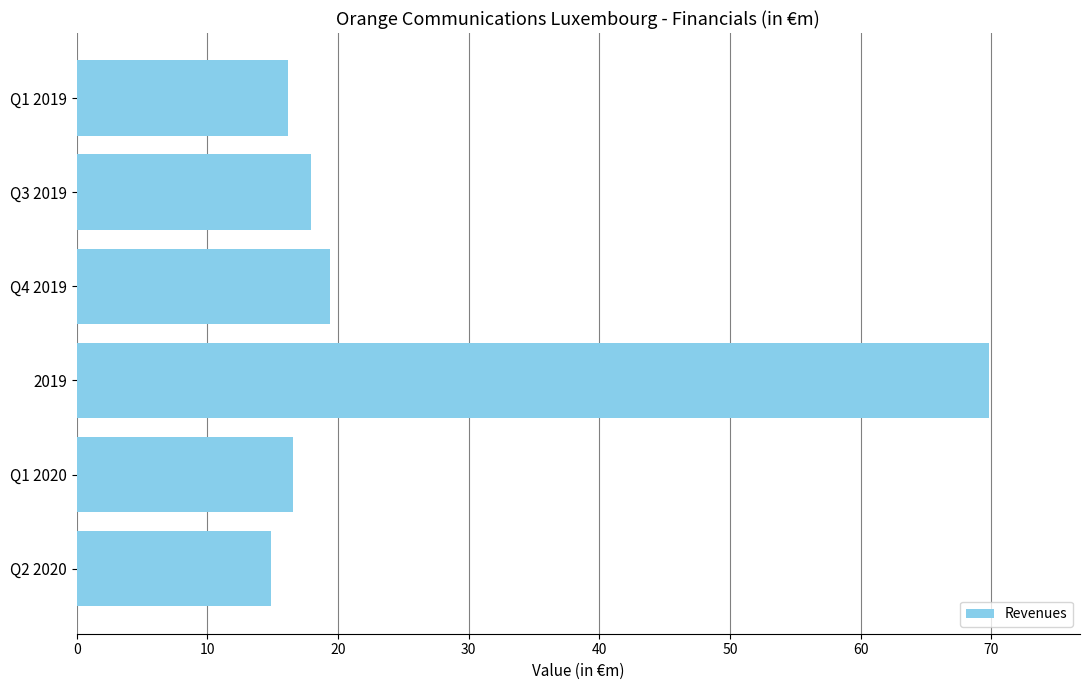

What is the ratio of the value at Q4 2019 to the value at 2019?

0.3